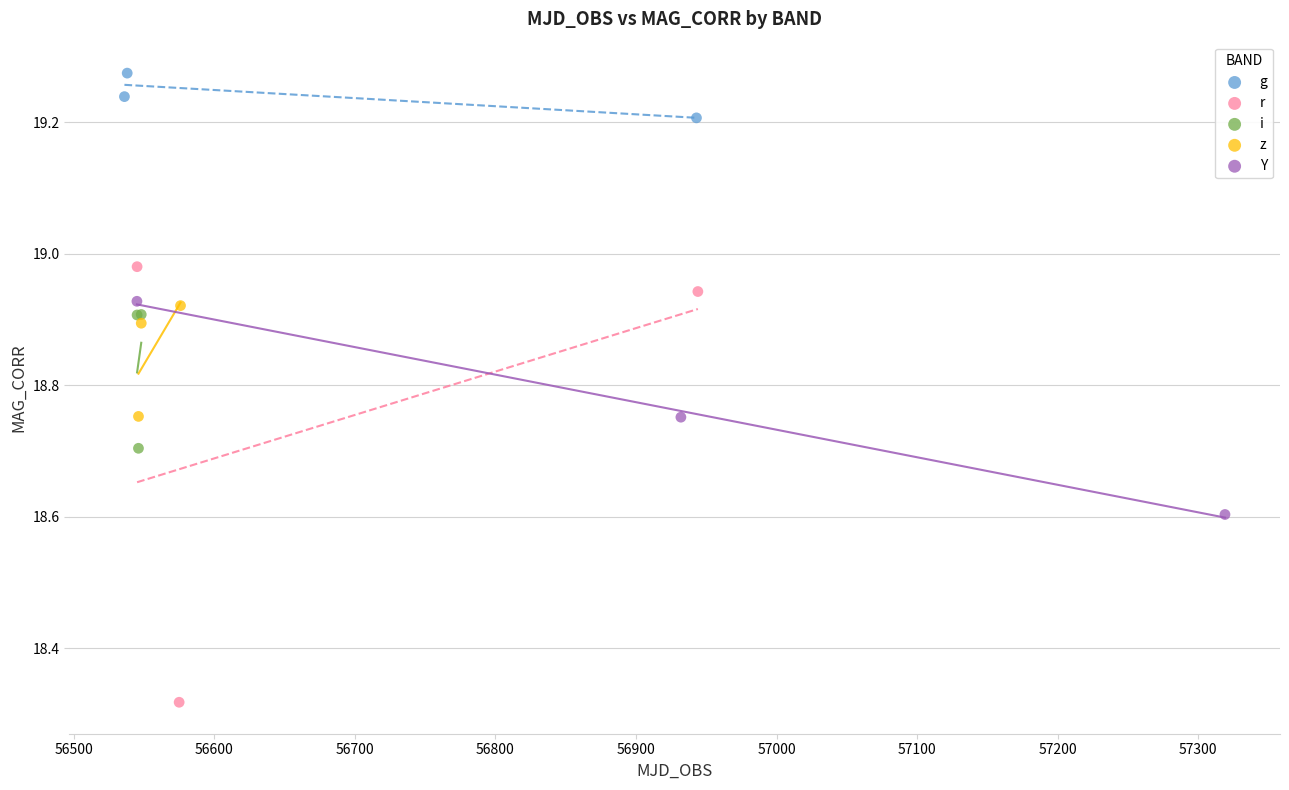

Which series has the largest Y range (max minus min)?

r